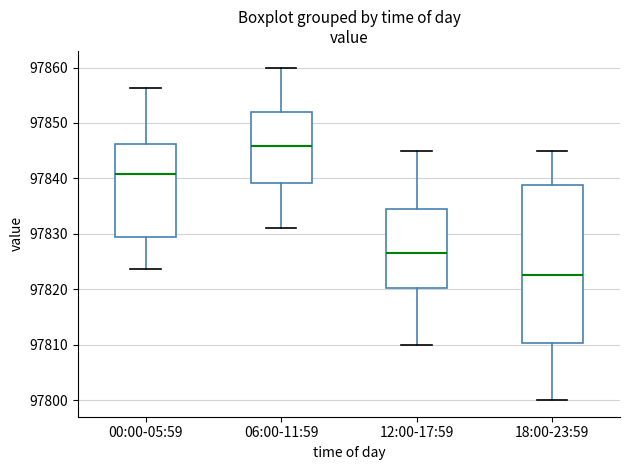

Which box is the tallest, from its lower edge to its upper edge?

18:00-23:59